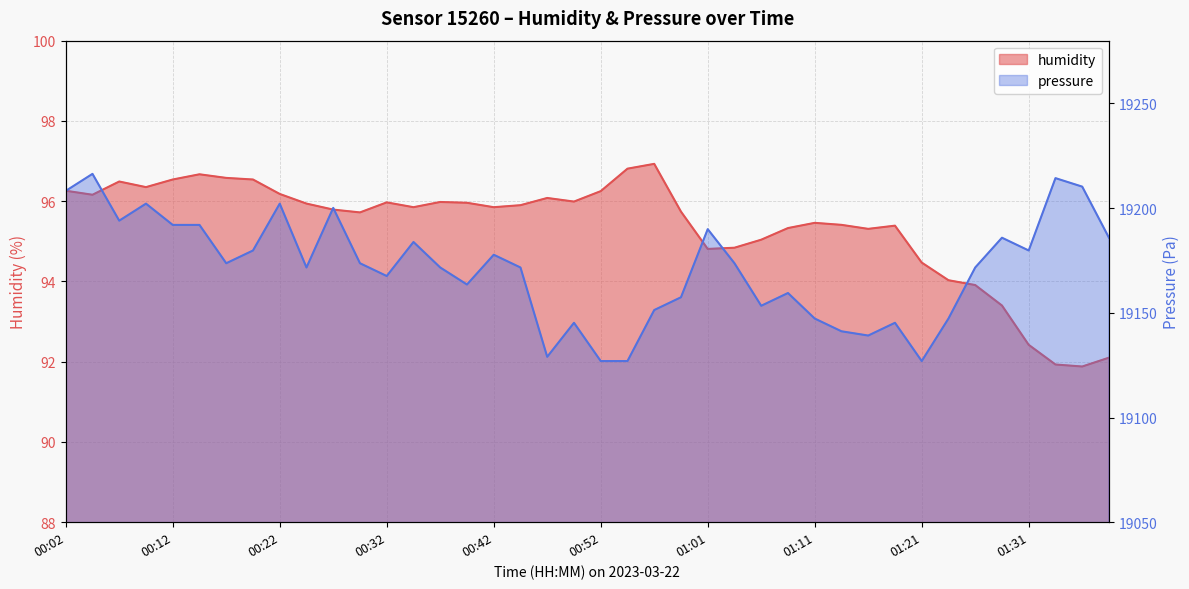

Between 01:06 and 01:26, which series saw the biggest shift?

pressure